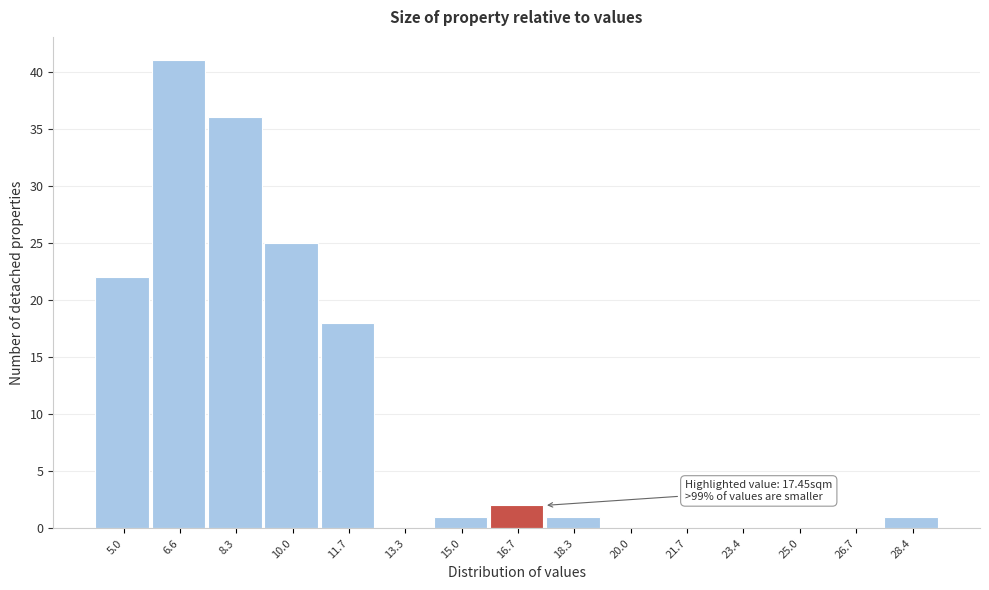

Reading left to right, list all the values displayed in this chart.

5.0=22	6.6=41	8.3=36	10.0=25	11.7=18	13.3=0	15.0=1	16.7=2	18.3=1	20.0=0	21.7=0	23.4=0	25.0=0	26.7=0	28.4=1